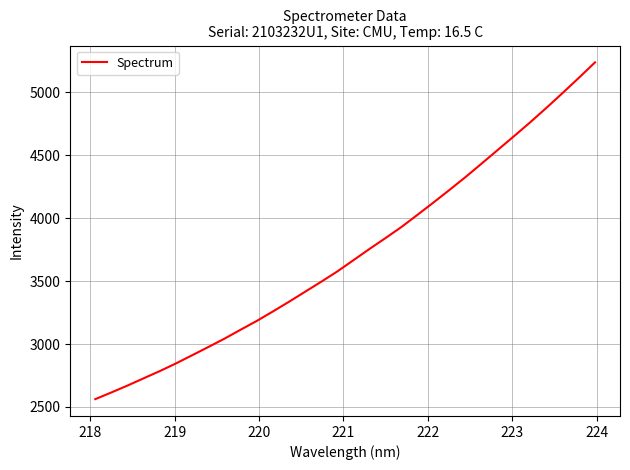

What is the difference between the maximum and minimum values?

2676.6